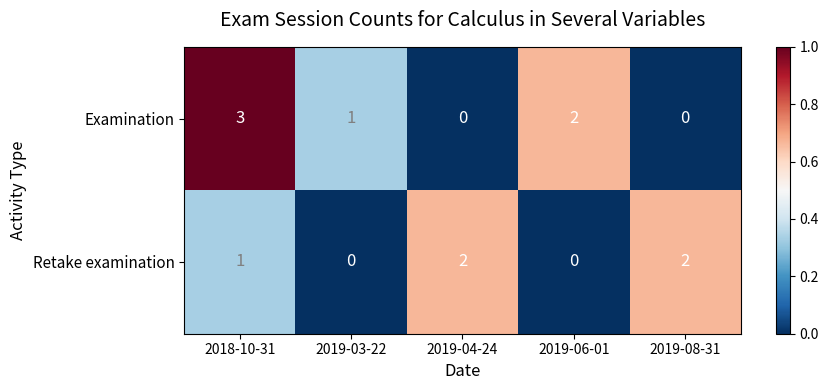

Between 2019-03-22 and 2019-06-01, which series saw the biggest shift?

Examination